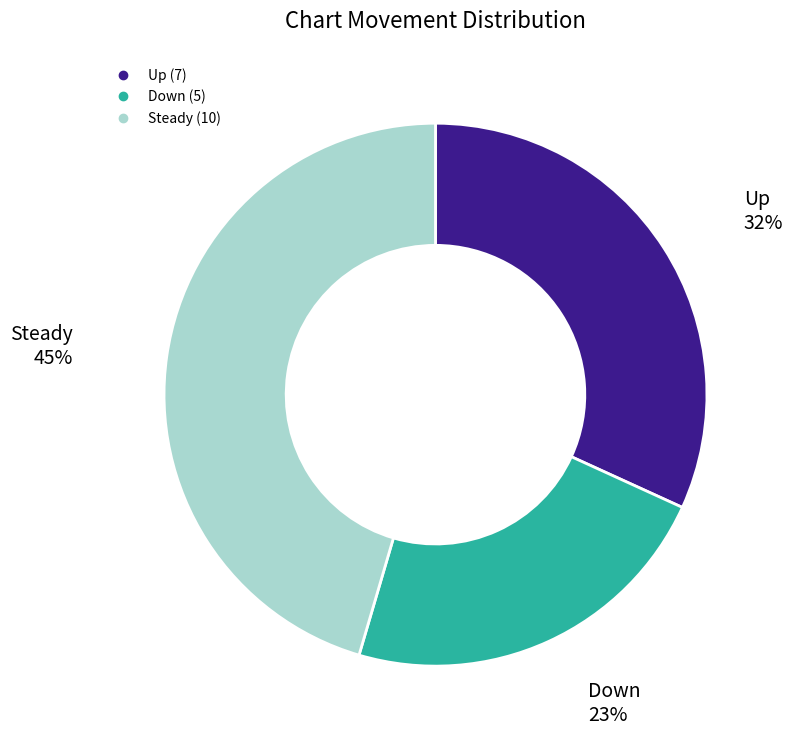

To the nearest percent, what is the average slice percentage?

33%